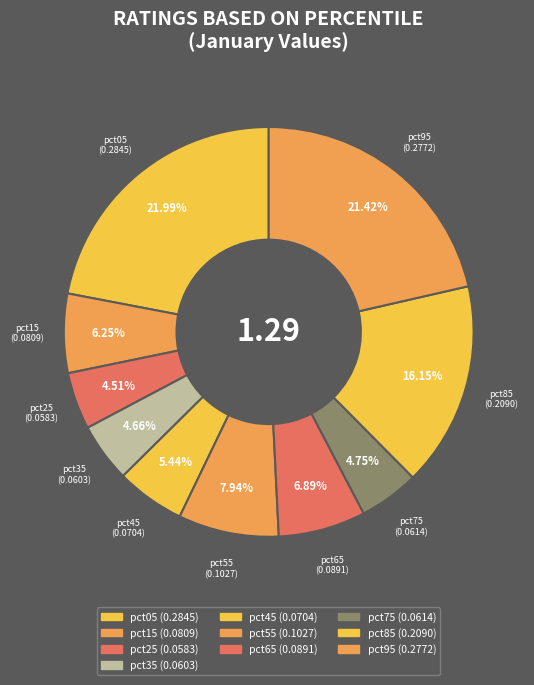

Which slice is the smallest?

pct25